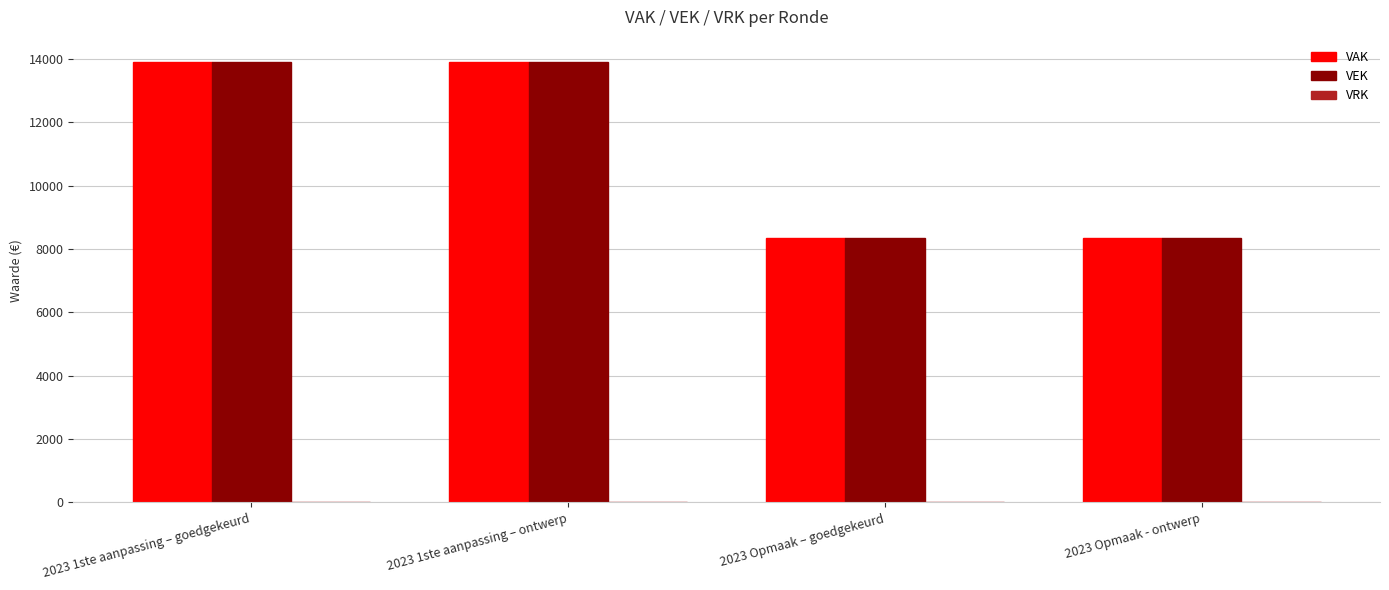

True or false: VEK has a value of 19235 at 2023 1ste aanpassing – goedgekeurd.

False